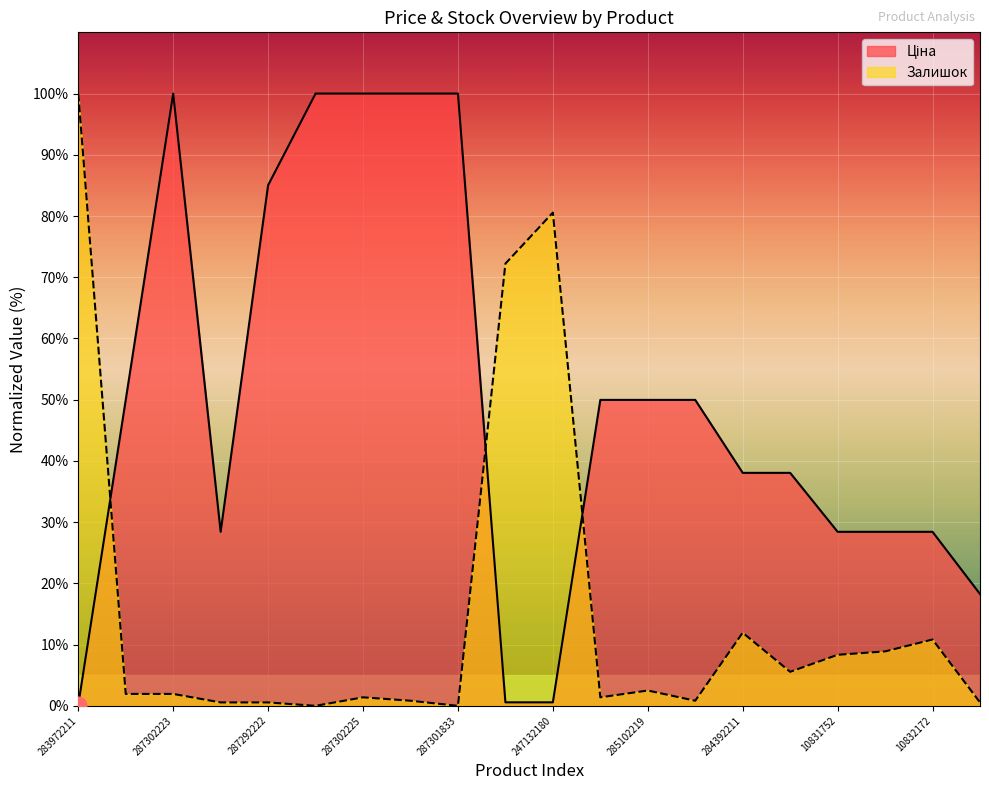

What is the difference between the maximum and second lowest values in the Залишок series?

100.0